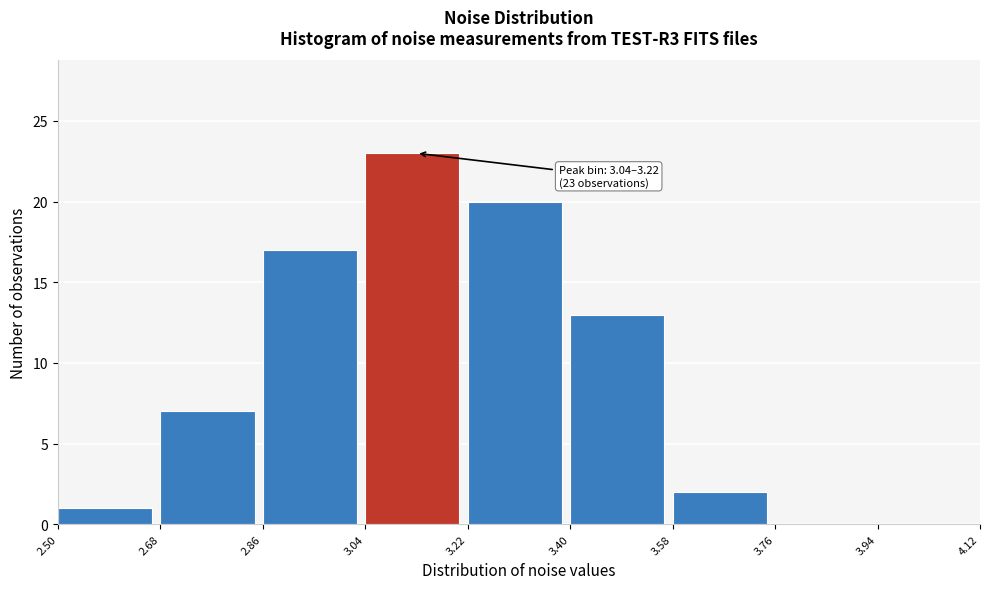

Over which range of the x-axis is the bar tallest?

3.04 to 3.22